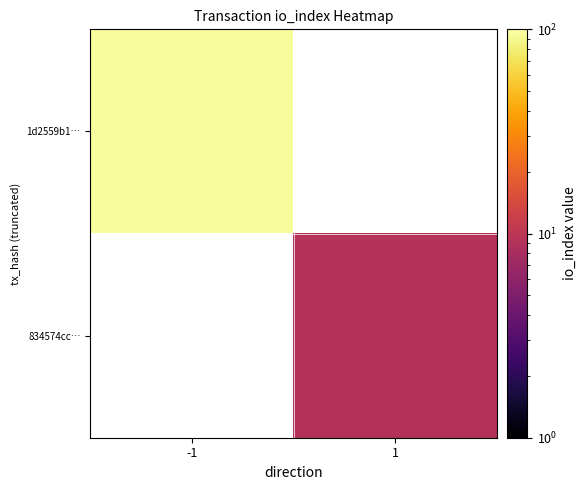

At how many categories does at least one series exceed 37?

1